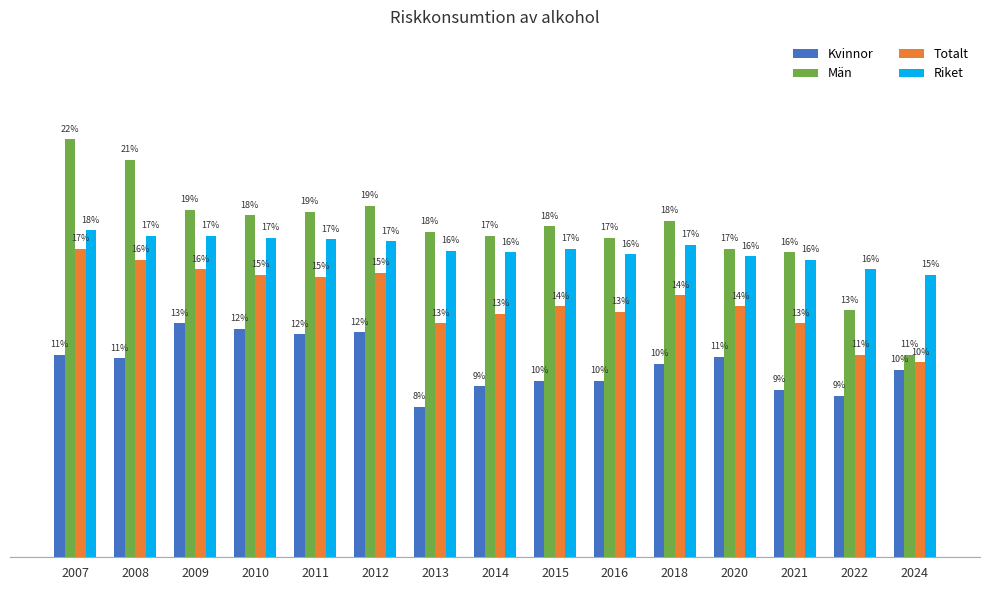

At which label is Riket closest to 16?

2021